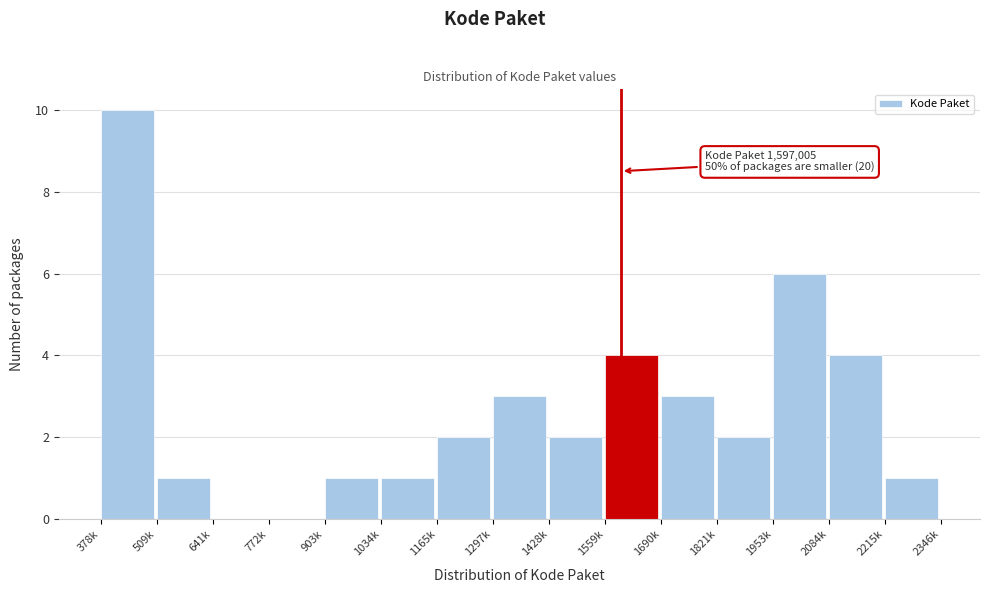

Reading right to left, what are all the values shown in this chart?

2215k=1	2084k=4	1953k=6	1821k=2	1690k=3	1559k=4	1428k=2	1297k=3	1165k=2	1034k=1	903k=1	772k=0	641k=0	509k=1	378k=10